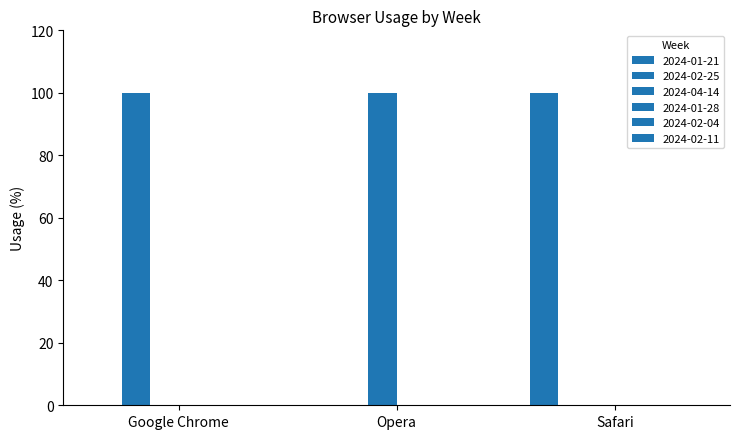

How many groups of bars are there?

3